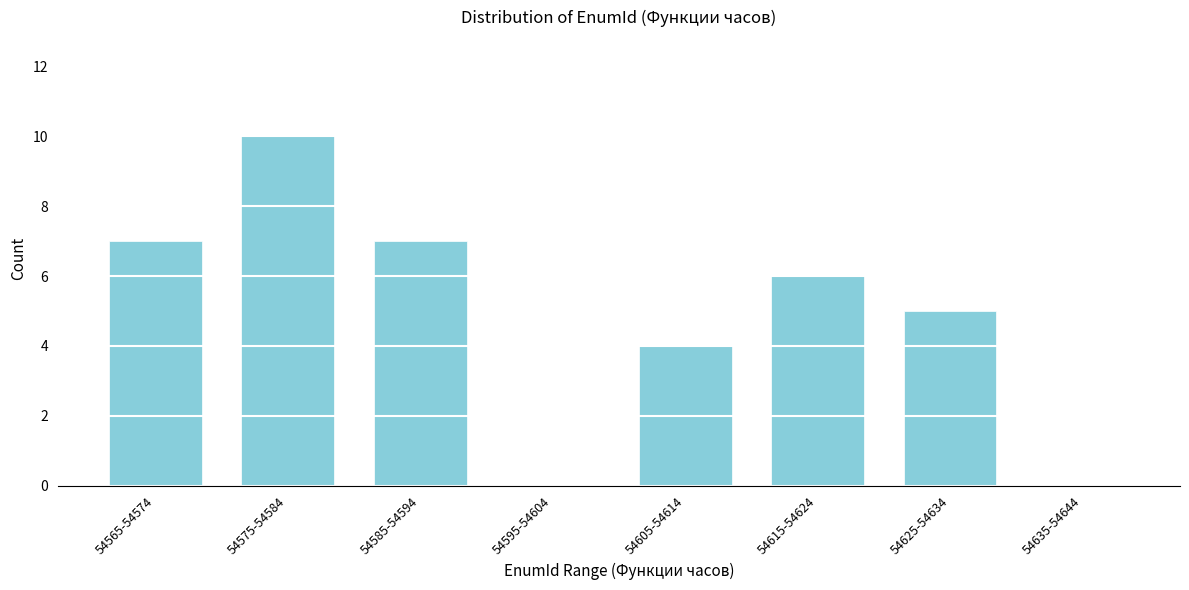

Between 54615-54624 and 54575-54584, which is larger?

54575-54584